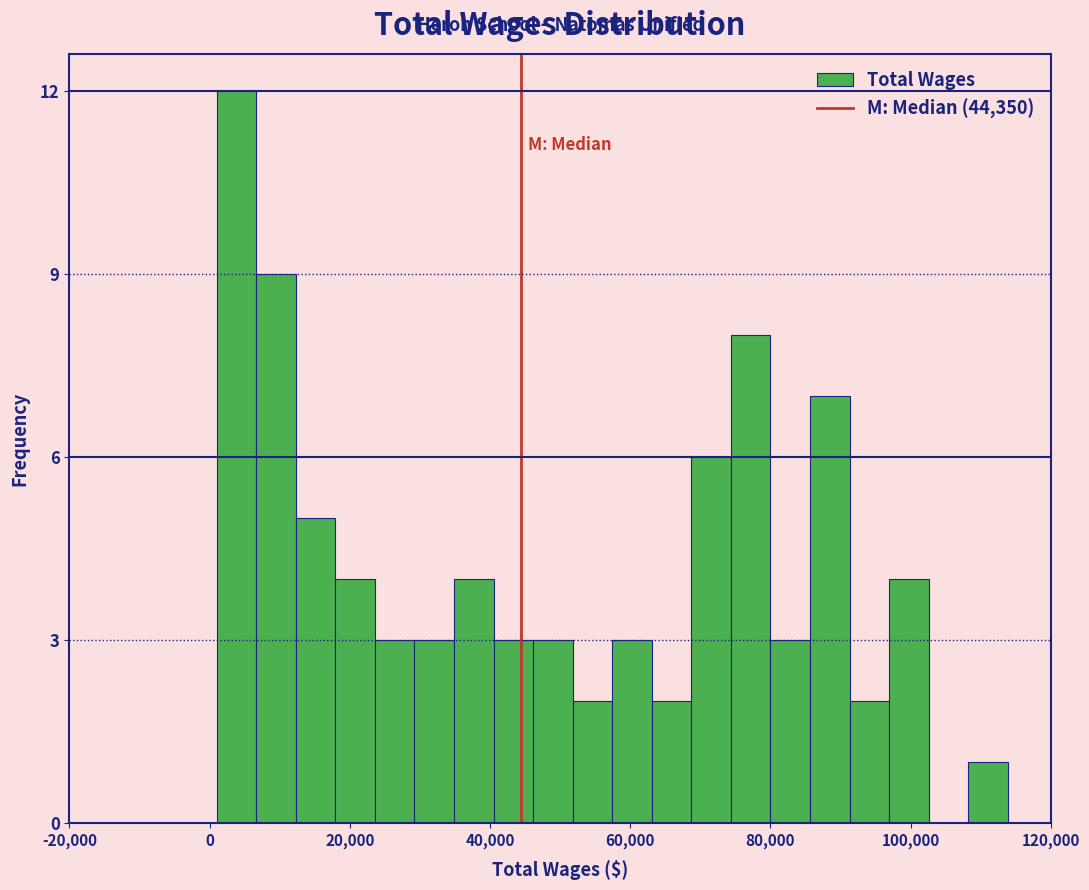

Around what value on the x-axis is the tallest bar? Give the approximate position of its centre, as read against the axis.

4000